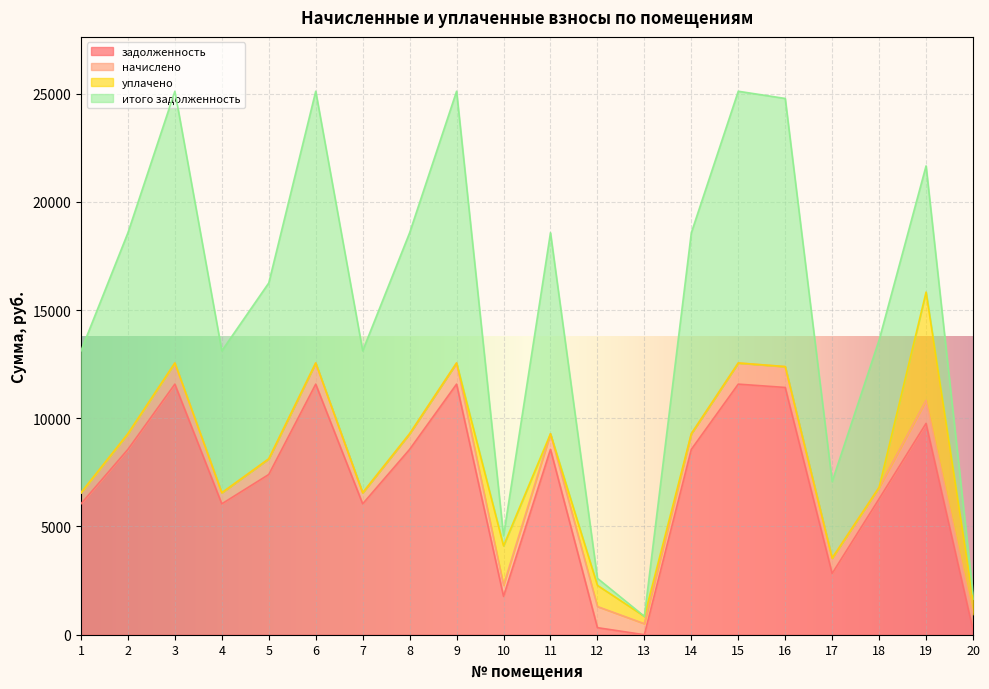

How many lines are shown in the chart?

4